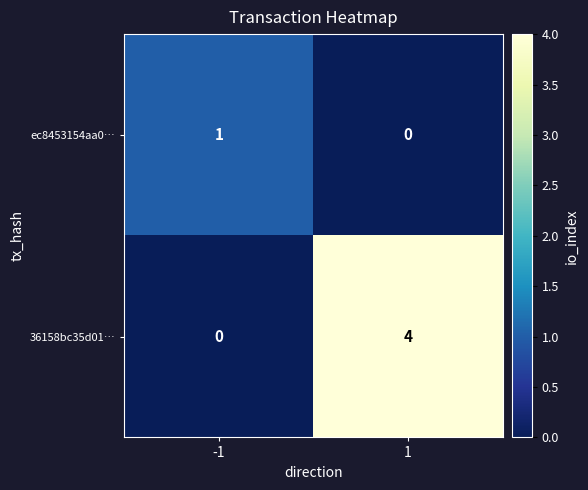

Rank the series by their average value, from highest to lowest.

36158bc35d01…, ec8453154aa0…